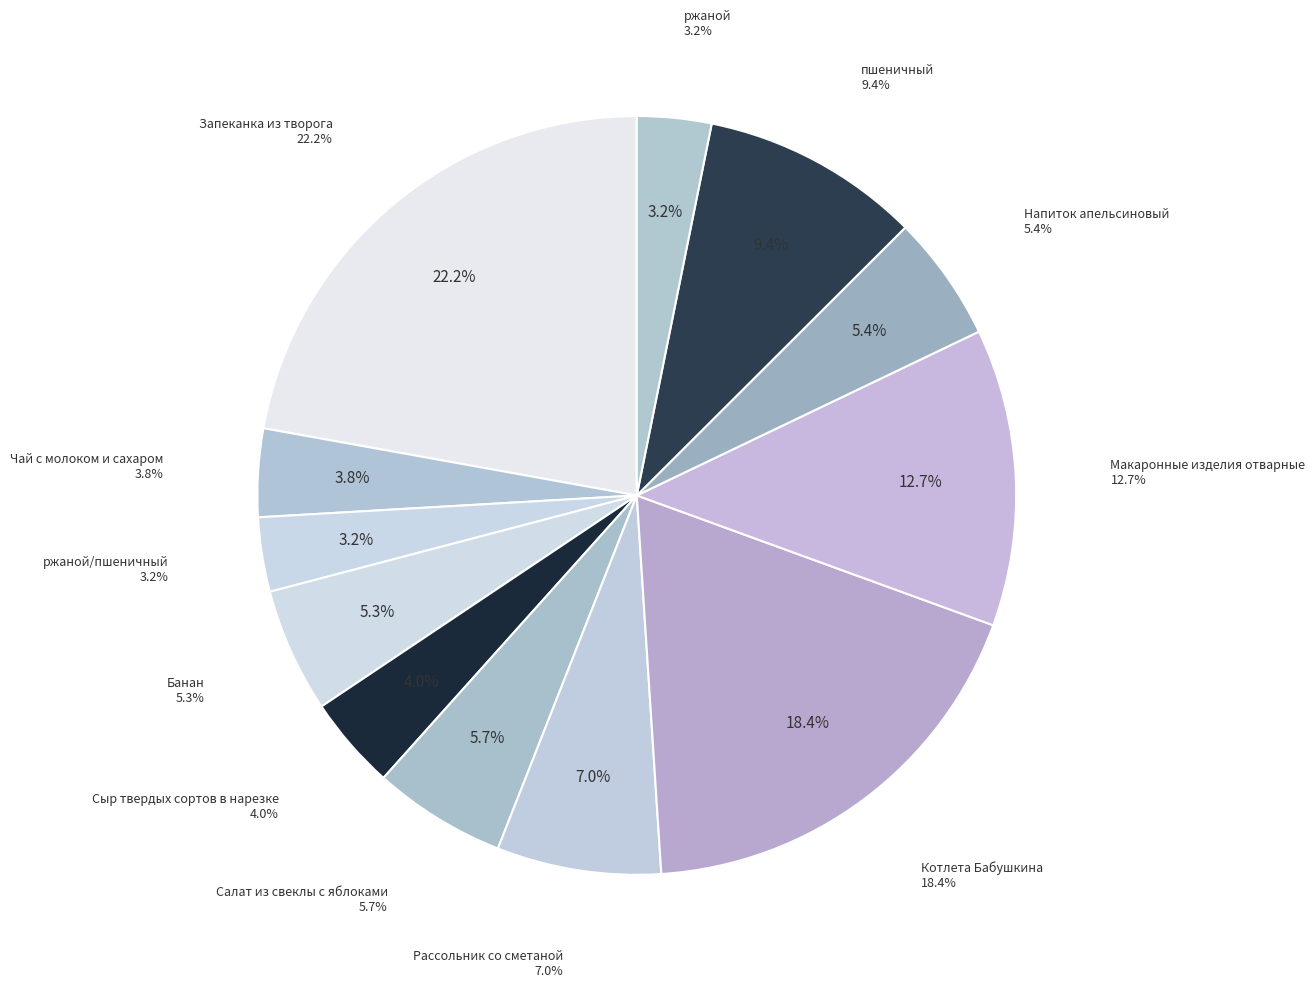

To the nearest percent, what percentage of the pie is Рассольник со сметаной?

7%